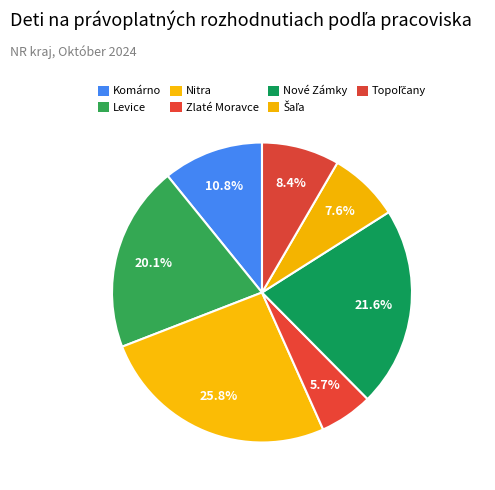

Approximately how many times larger is the value at Levice compared to Nové Zámky?

0.9